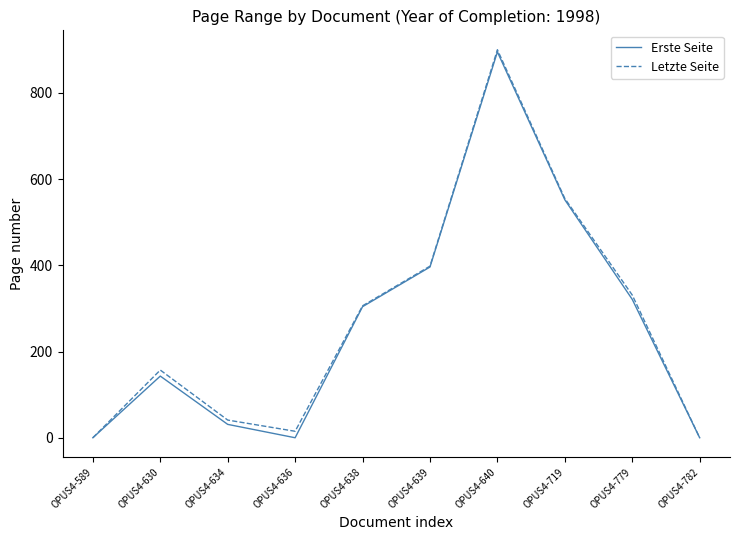

What is the difference between the second highest and second lowest values in the Letzte Seite series?

555